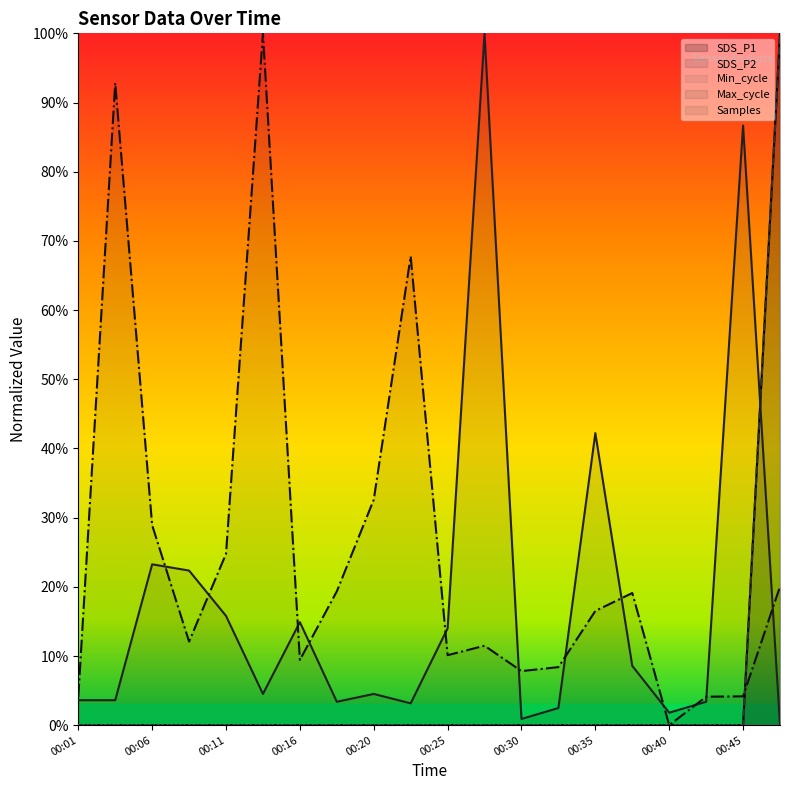

What is the spread (max minus min) of values at 00:16?

14.9